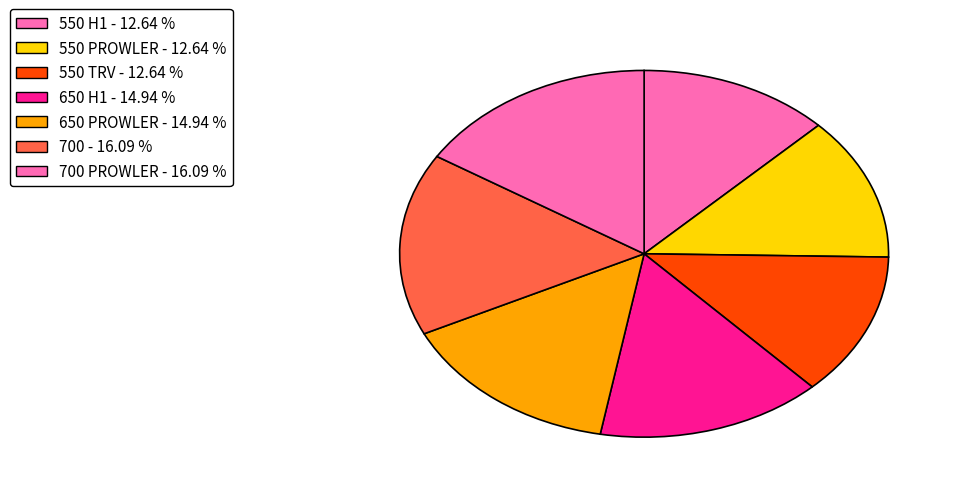

To the nearest percent, what is the difference between the largest and smallest slice percentages?

3%